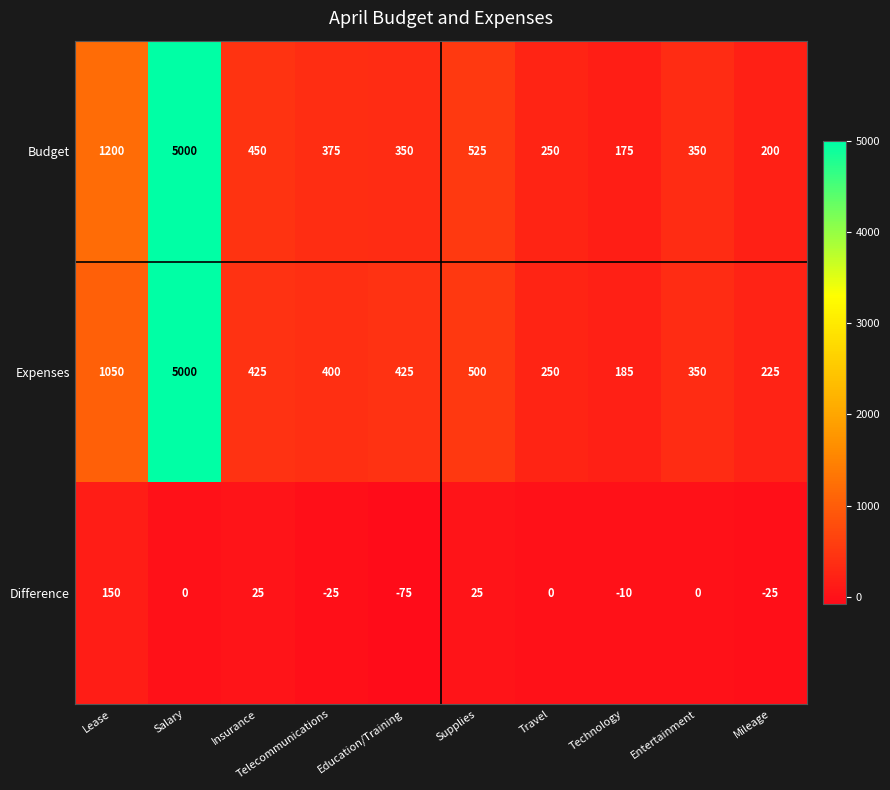

What is the sum of all Expenses values?

8810